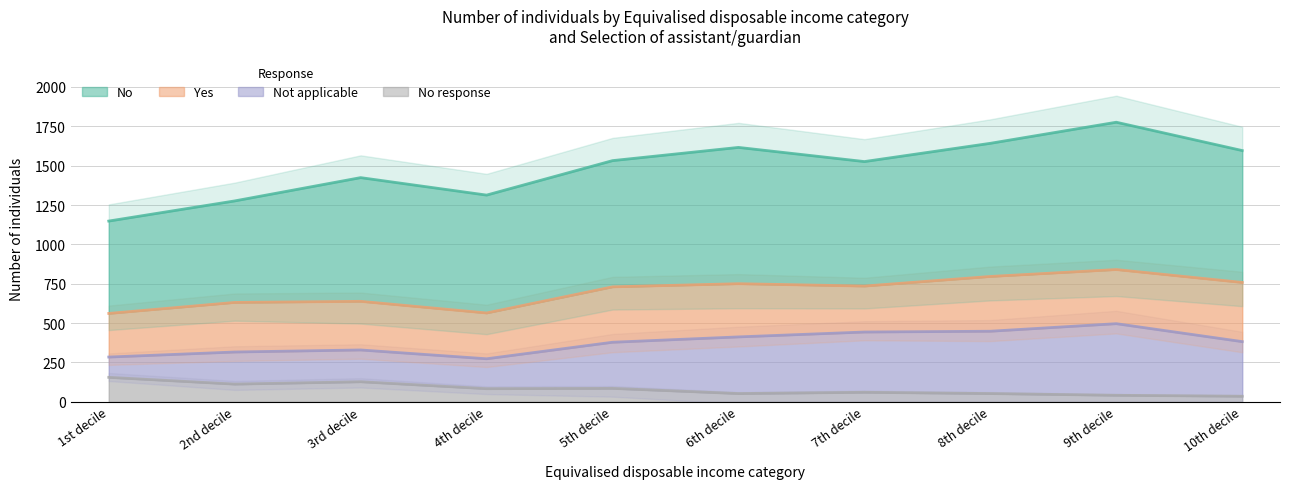

Where is the first local minimum for Not applicable?

4th decile